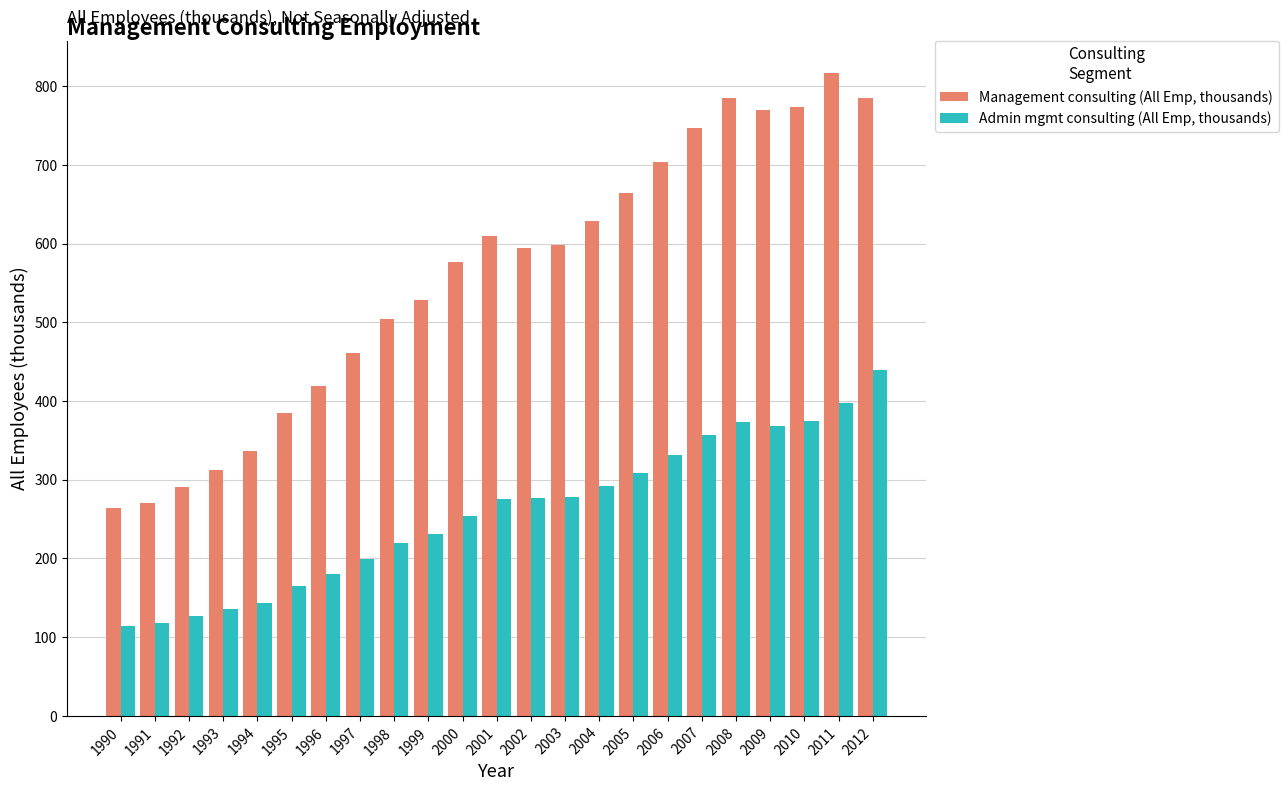

Read the Admin mgmt consulting (All Emp, thousands) value at 2001.

275.1